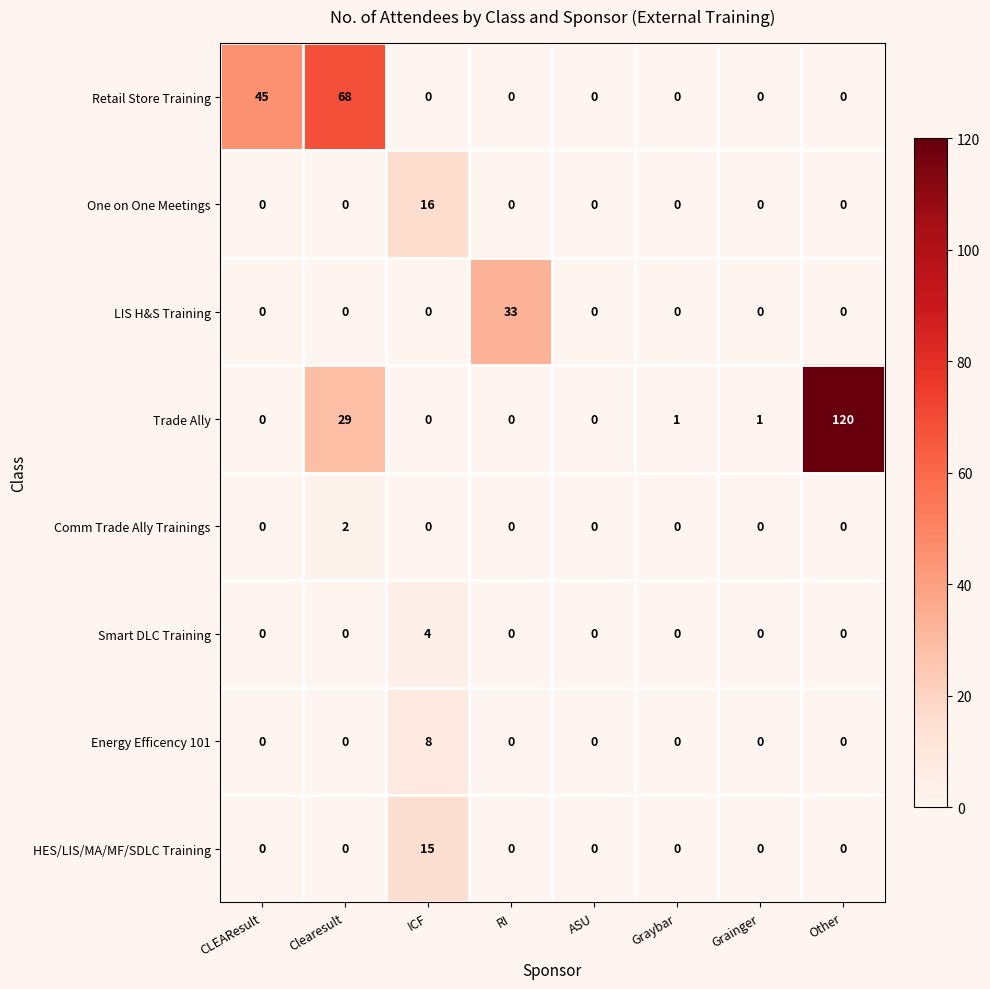

The value of Smart DLC Training at Other is -2. True or false?

False